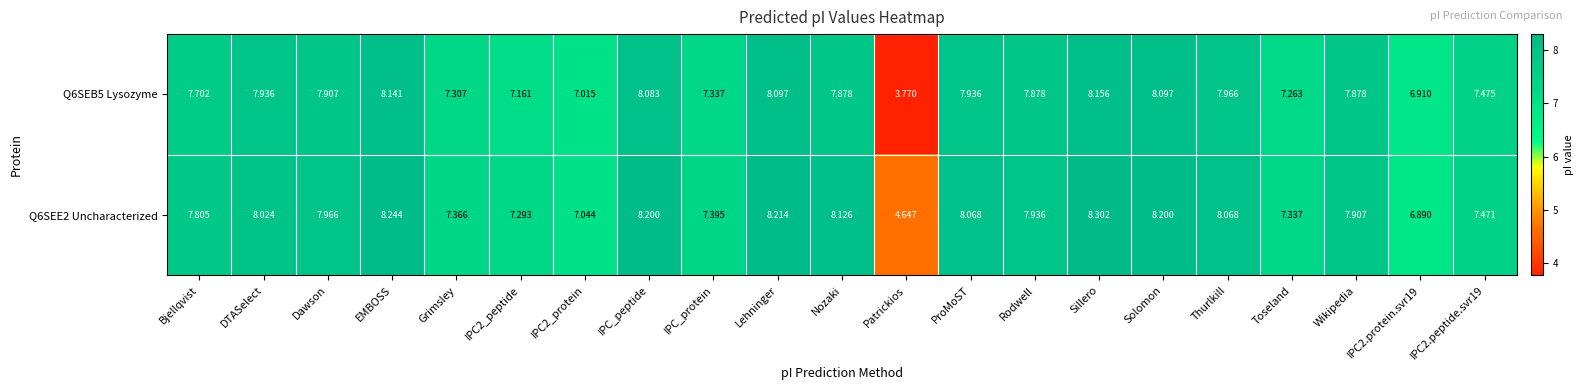

Is the value of Q6SEB5 Lysozyme at EMBOSS greater than the value of Q6SEE2 Uncharacterized at IPC2_protein?

Yes